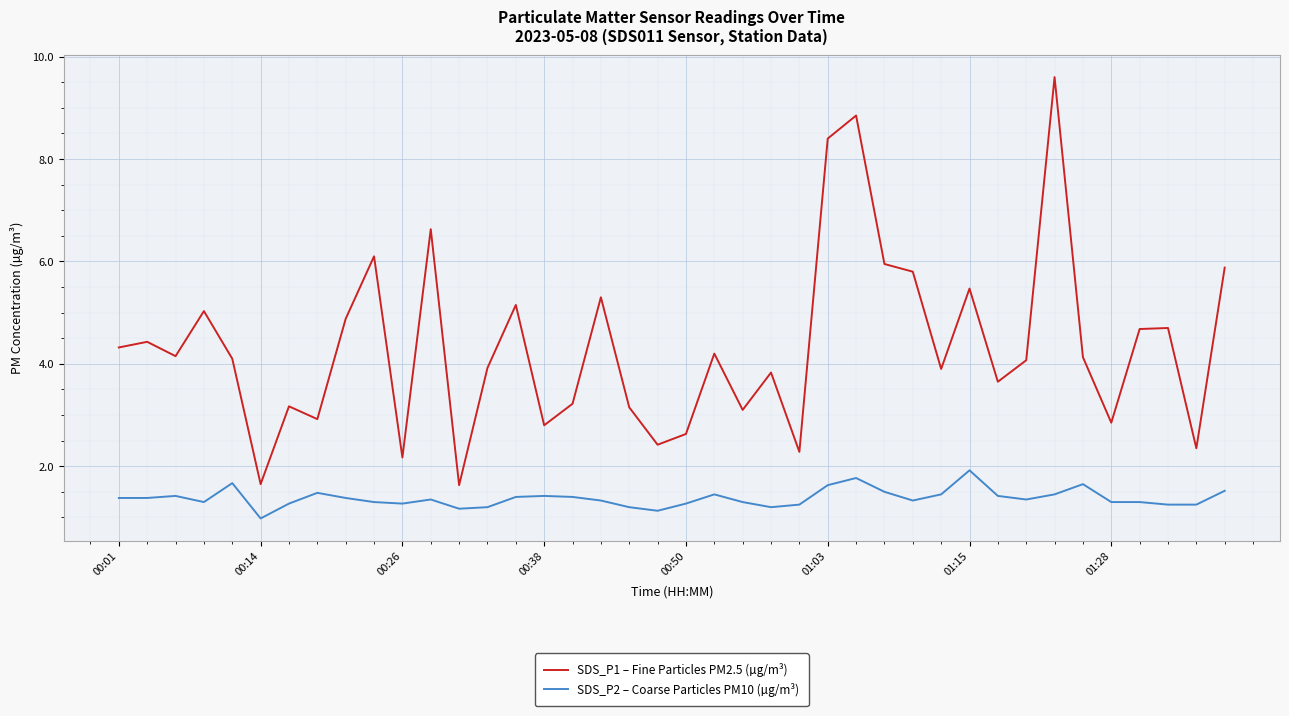

Does the chart have visible grid lines?

Yes